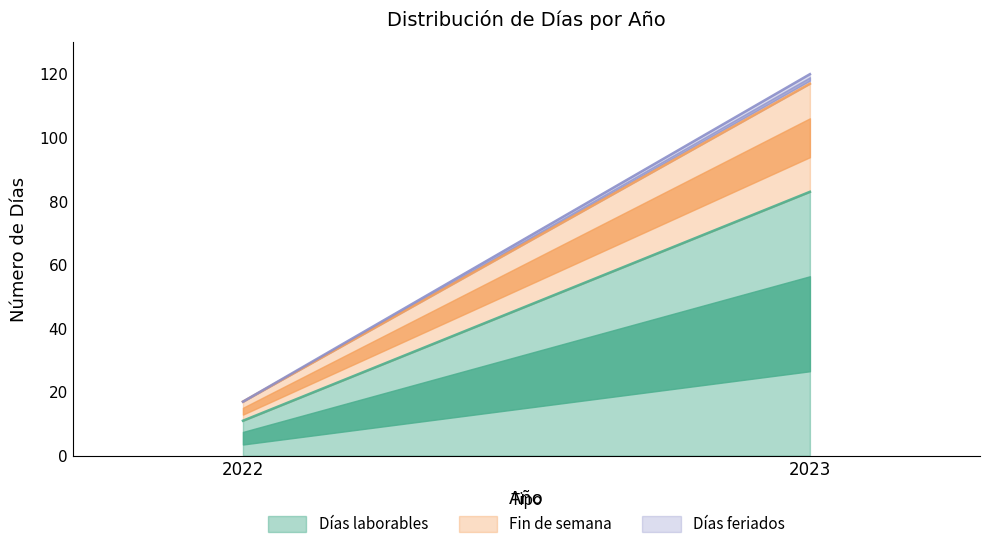

At 2023, list the series in order from largest to smallest.

Días laborables, Fin de semana, Días feriados